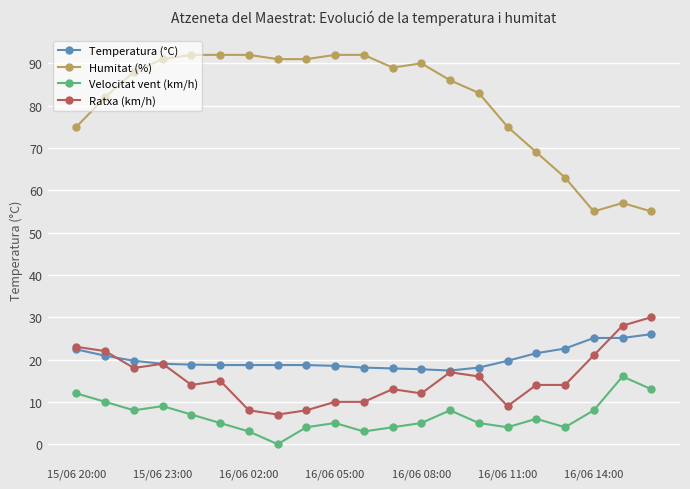

What is the minimum value for Humitat (%)?

55.0